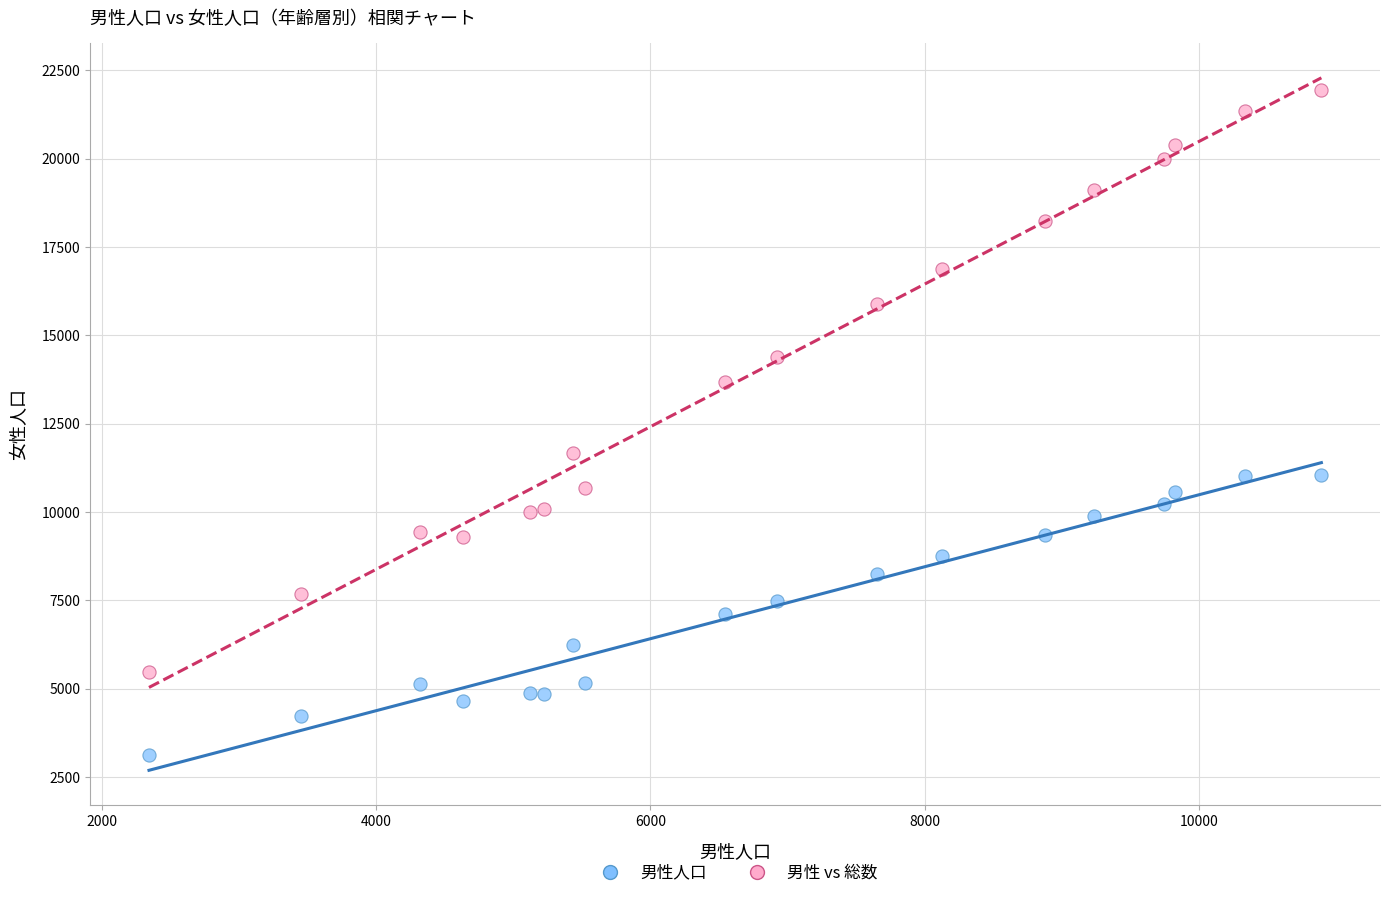

Across all data points, what is the range of Y values (max minus min)?

18824